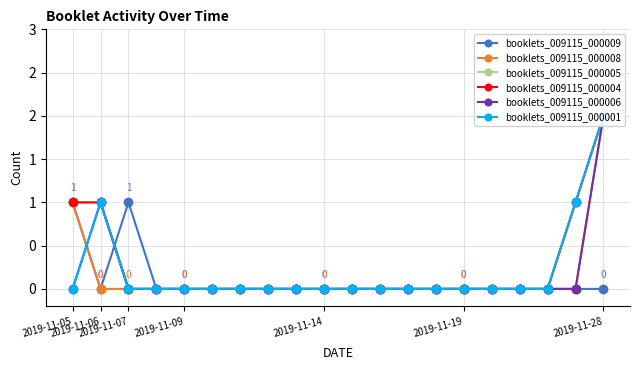

Does the chart have visible grid lines?

Yes